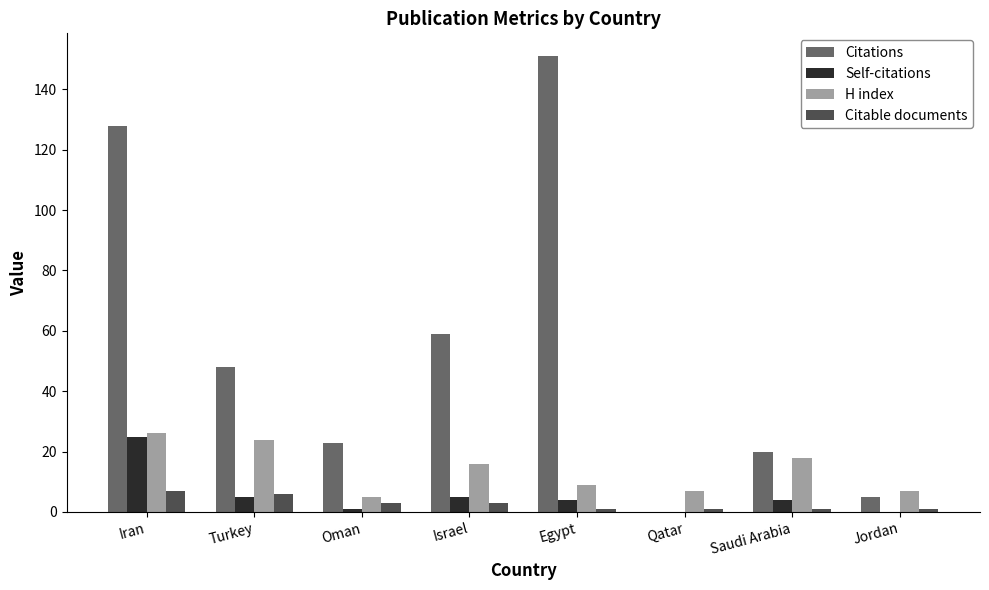

Between Israel and Saudi Arabia, which series saw the biggest shift?

Citations